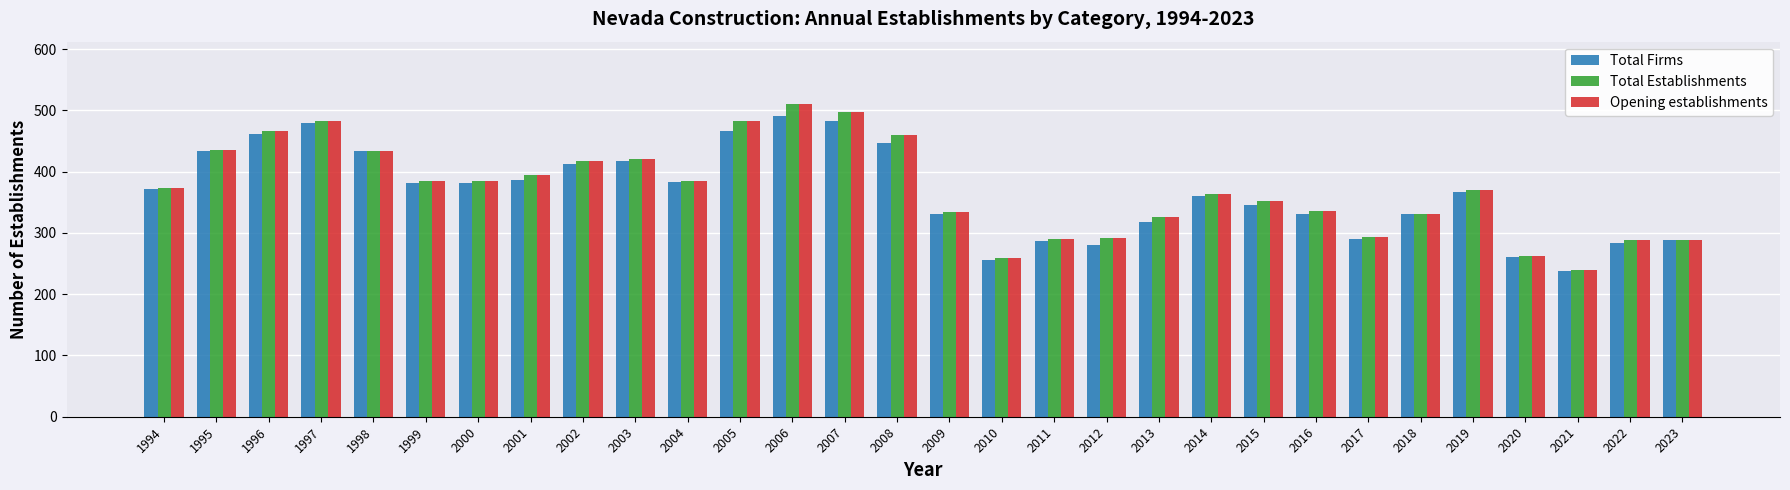

Is the value of Total Firms at 2021 greater than the value of Total Establishments at 1997?

No